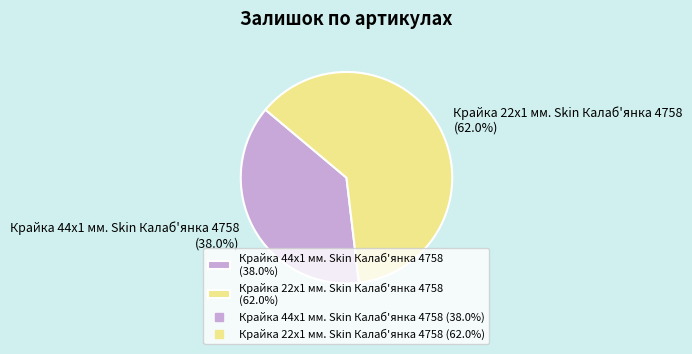

Which category has the biggest portion of the pie?

Крайка 22x1 мм. Skin Калаб'янка 4758